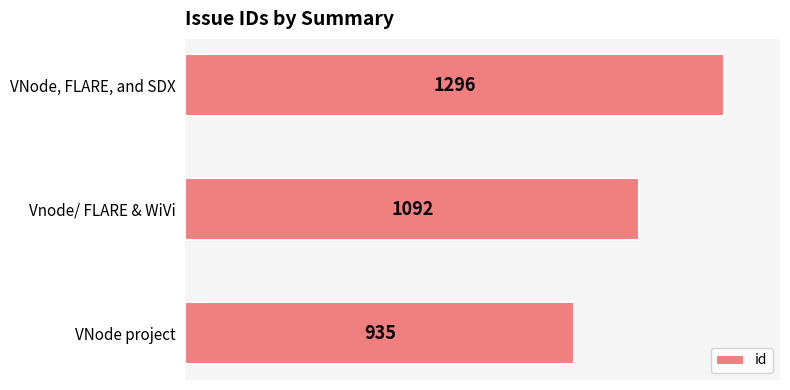

Reading bottom to top, transcribe all the data shown in this chart.

935	1092	1296